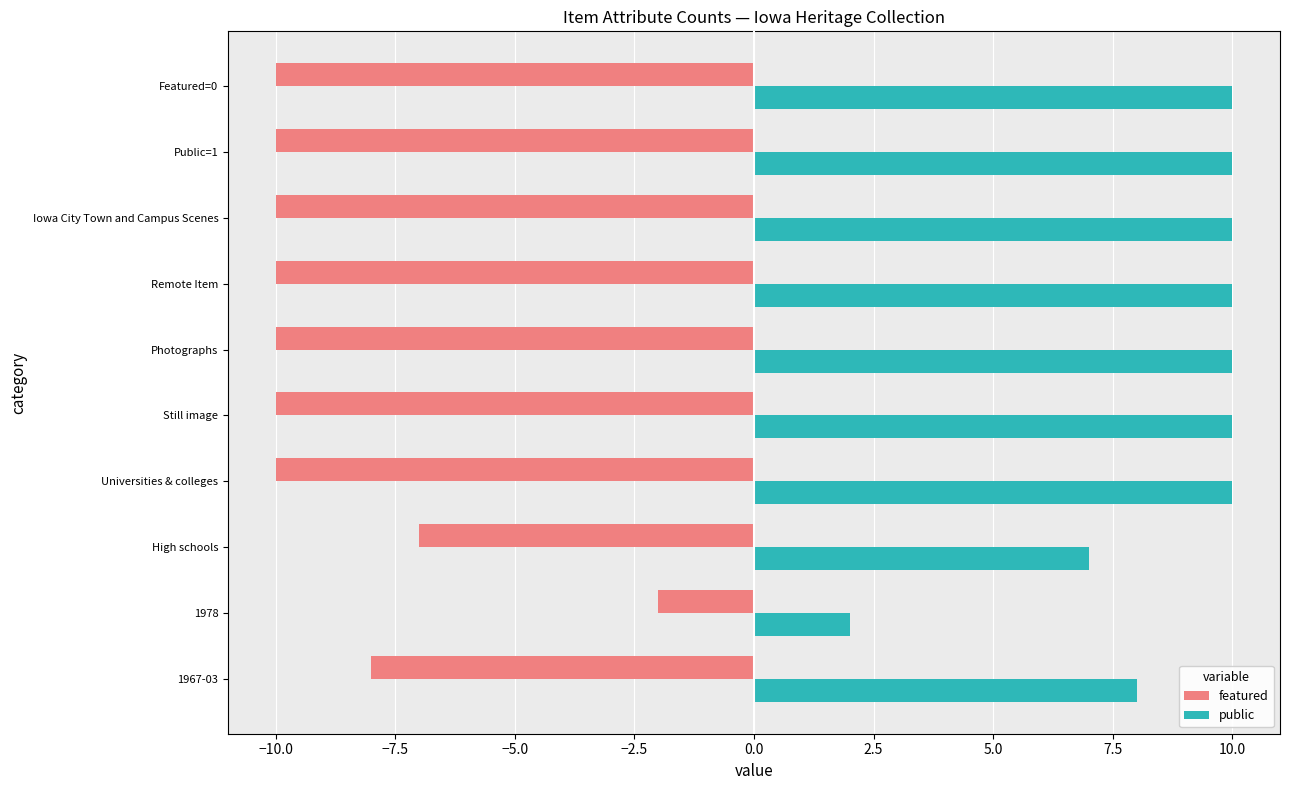

How many categories are shown in the chart?

10